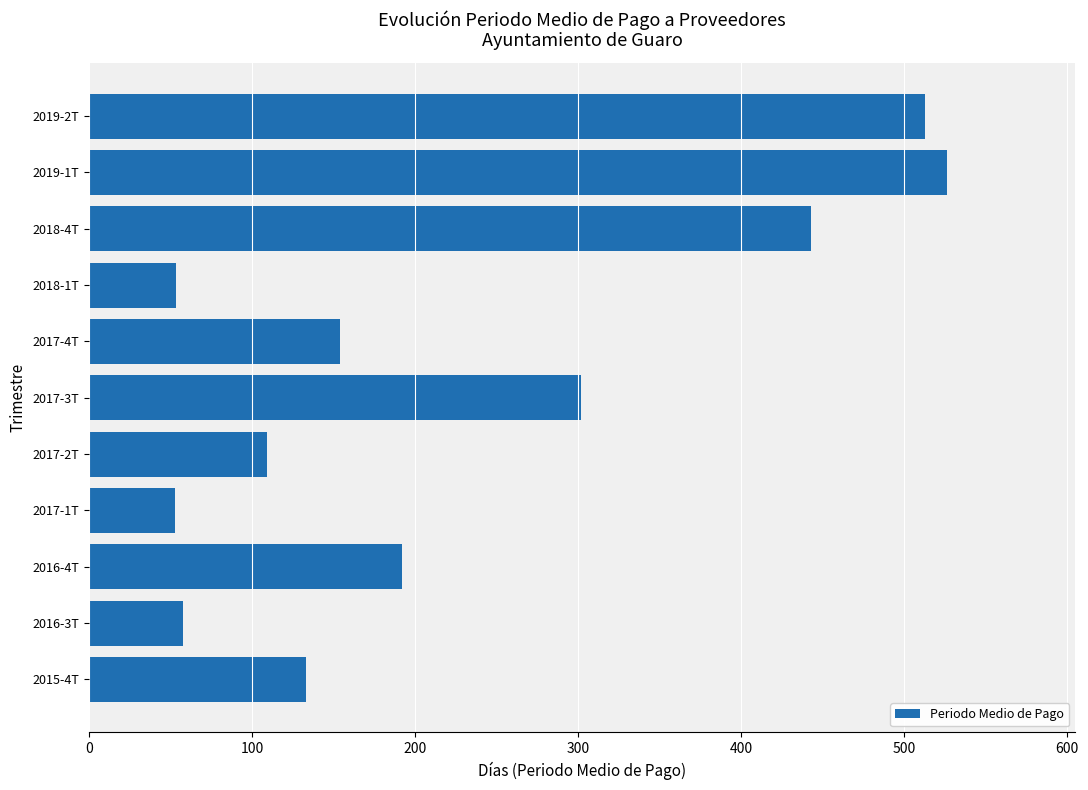

What is the greatest value displayed?

526.1